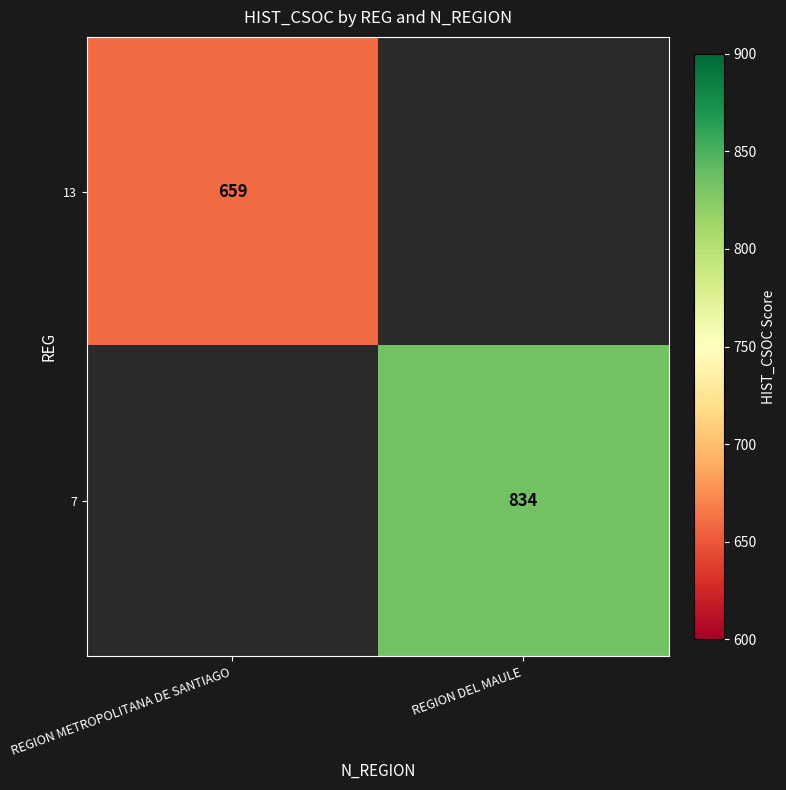

Is the value of 7 at REGION DEL MAULE greater than the value of 13 at REGION METROPOLITANA DE SANTIAGO?

Yes